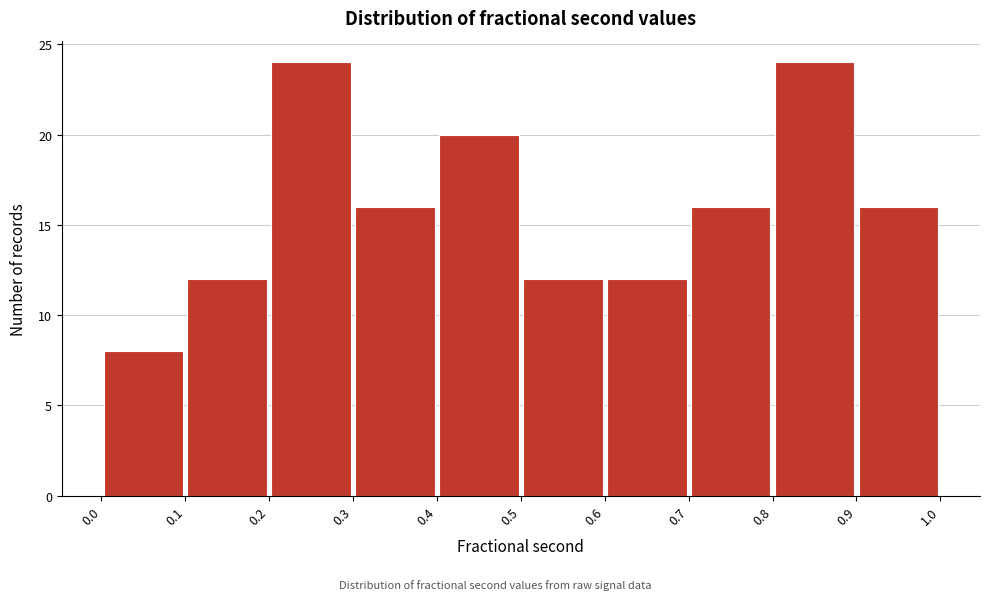

Reading left to right, transcribe this chart: for each bar, give the range it covers on the x-axis and its height. The values are not printed on the chart, so give them approximately, as read against the axis.

0.0 to 0.1: 8
0.1 to 0.2: 12
0.2 to 0.3: 24
0.3 to 0.4: 16
0.4 to 0.5: 20
0.5 to 0.6: 12
0.6 to 0.7: 12
0.7 to 0.8: 16
0.8 to 0.9: 24
0.9 to 1.0: 16